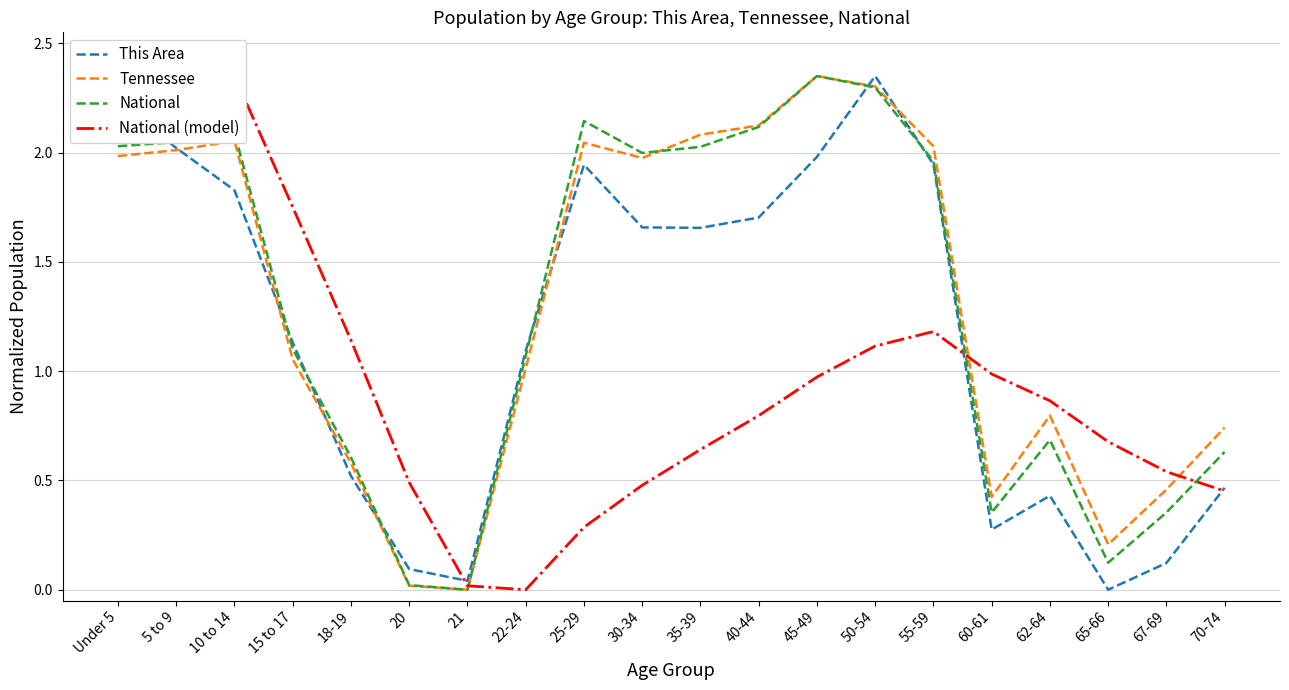

Count the number of data series in this chart.

4